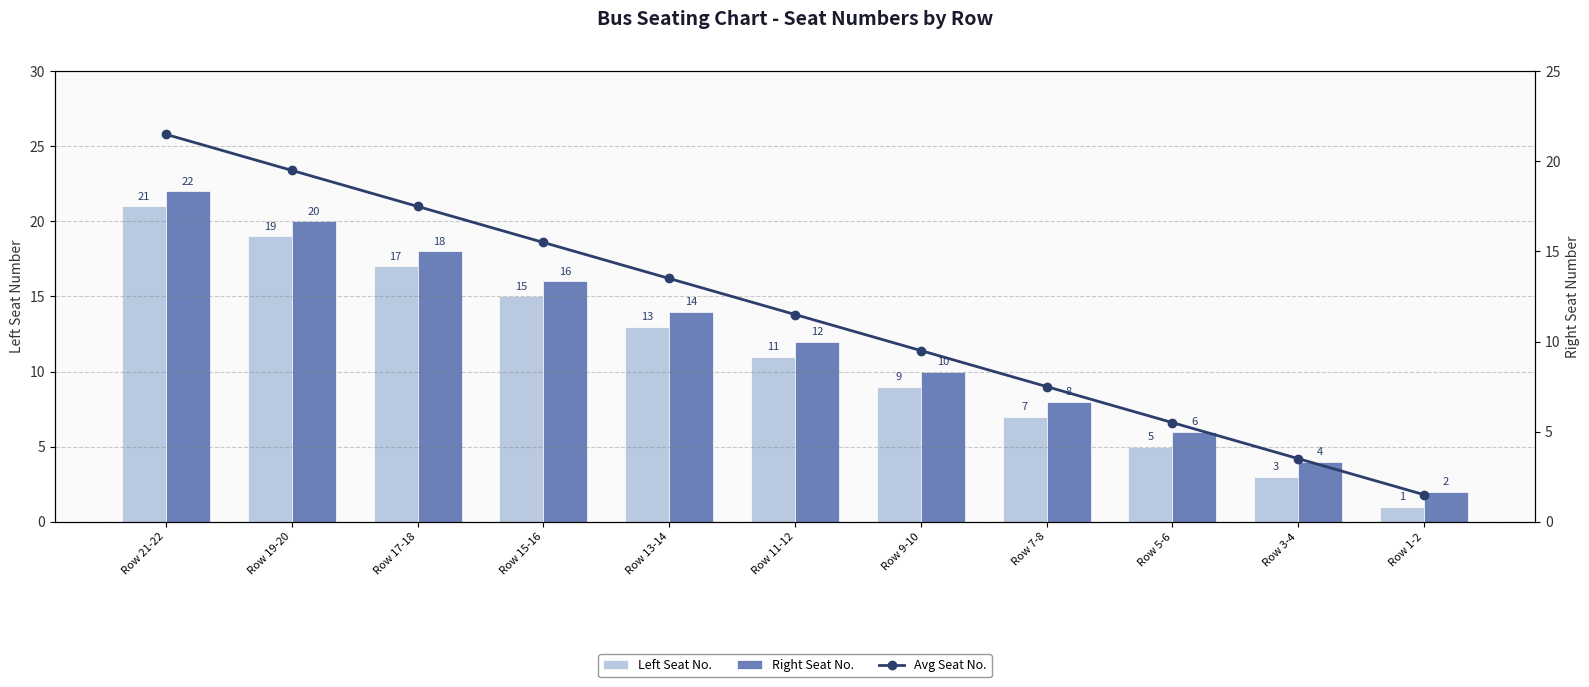

Reading left to right, what are all the values shown in this chart?

Left Seat No.: 21.0	19.0	17.0	15.0	13.0	11.0	9.0	7.0	5.0	3.0	1.0
Right Seat No.: 22.0	20.0	18.0	16.0	14.0	12.0	10.0	8.0	6.0	4.0	2.0
Avg Seat No.: 21.5	19.5	17.5	15.5	13.5	11.5	9.5	7.5	5.5	3.5	1.5